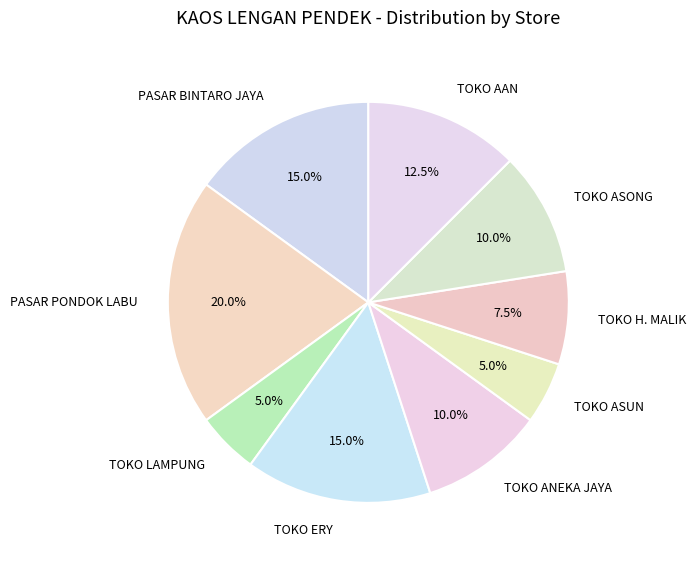

How many slices are in this pie chart?

9